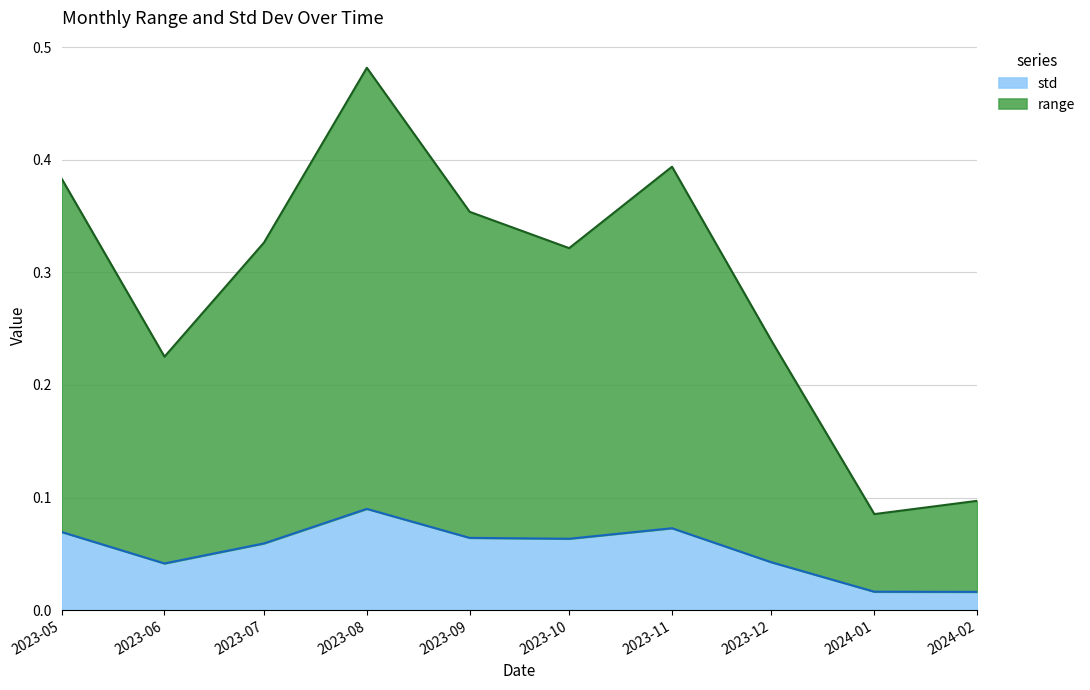

True or false: std has a value of 0.0 at 2023-11.

False